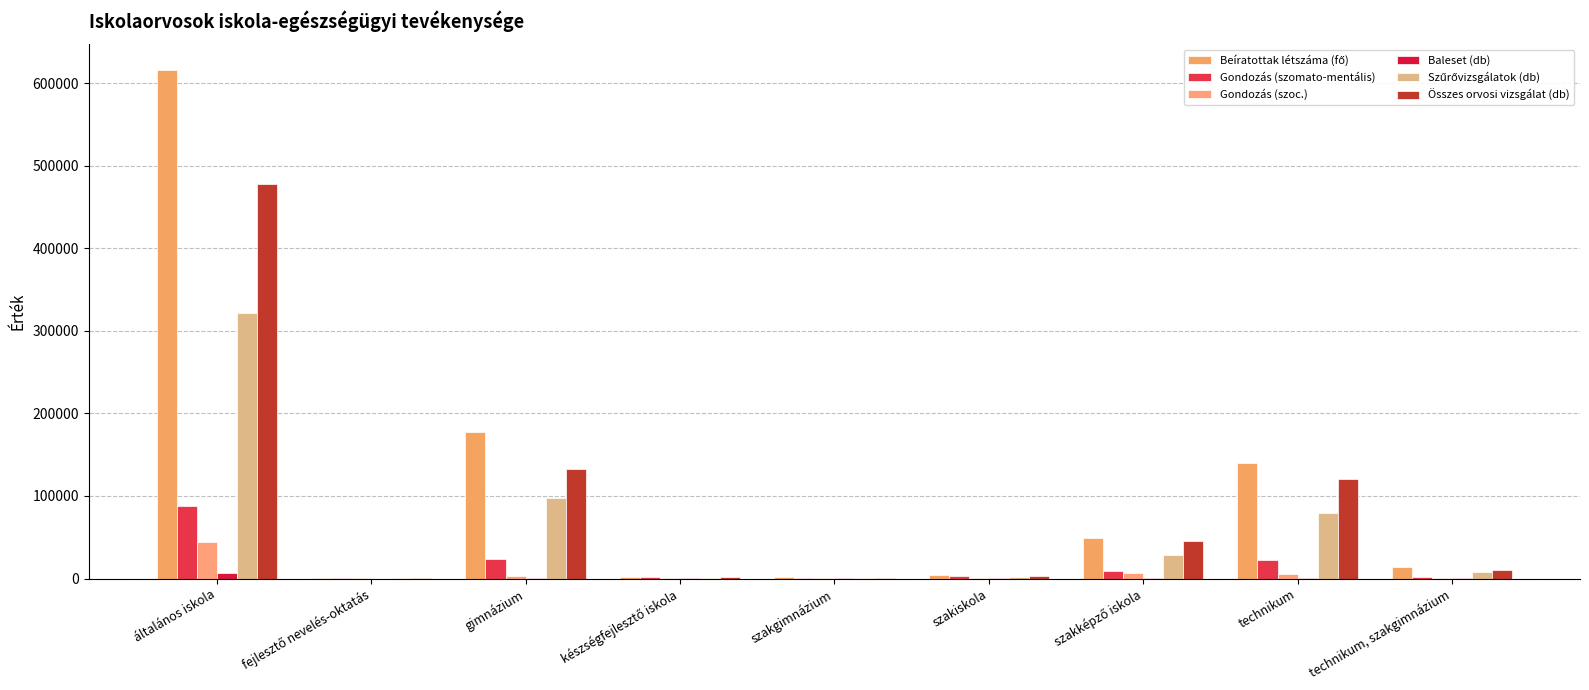

What is the maximum value shown in the chart?

616319